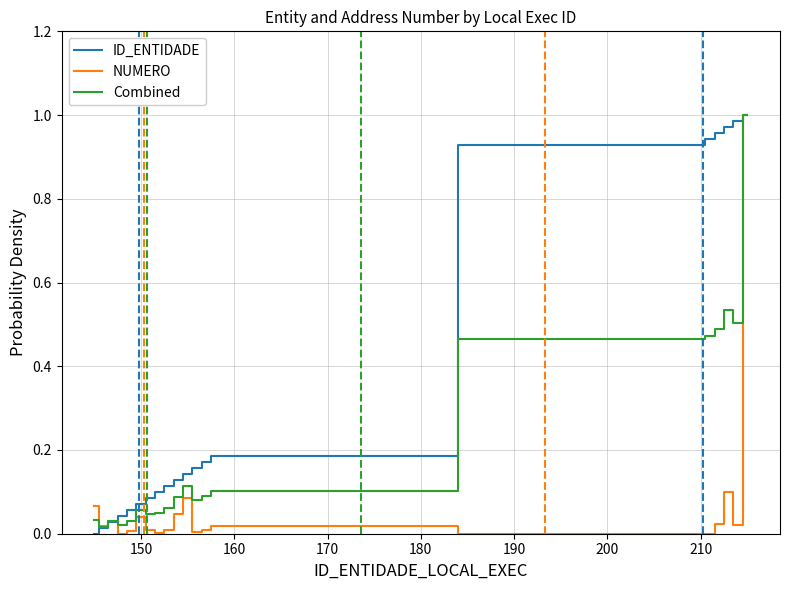

Which series has the largest total across all categories?

ID_ENTIDADE